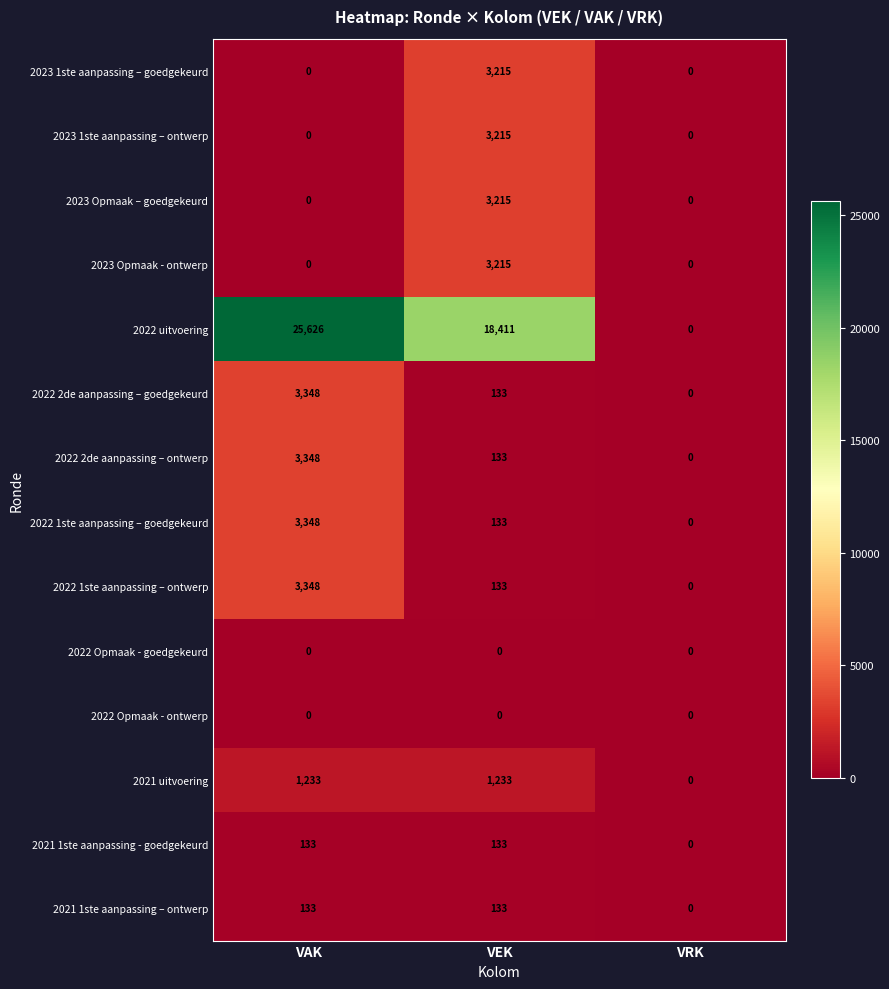

Count the number of categories in the chart.

3